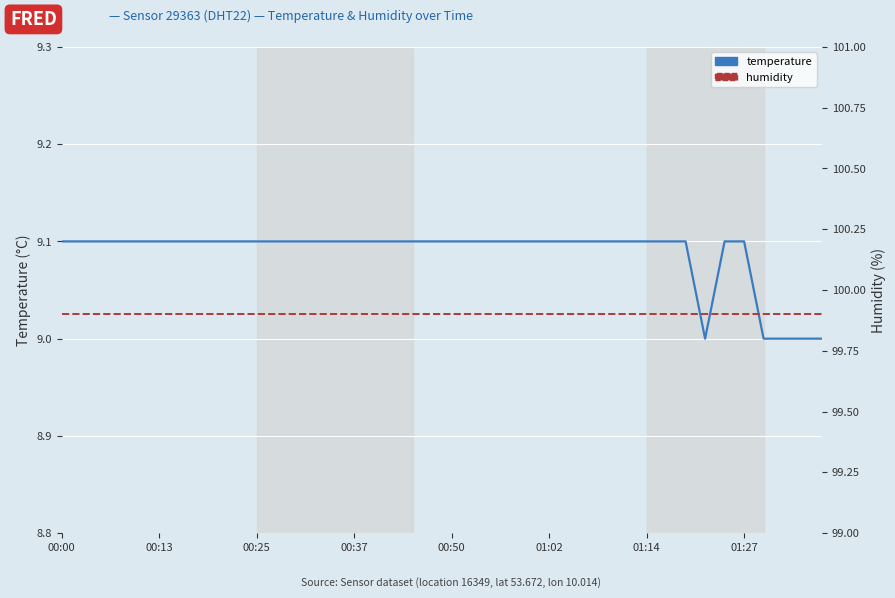

Between 26 and 15, which is larger?

26